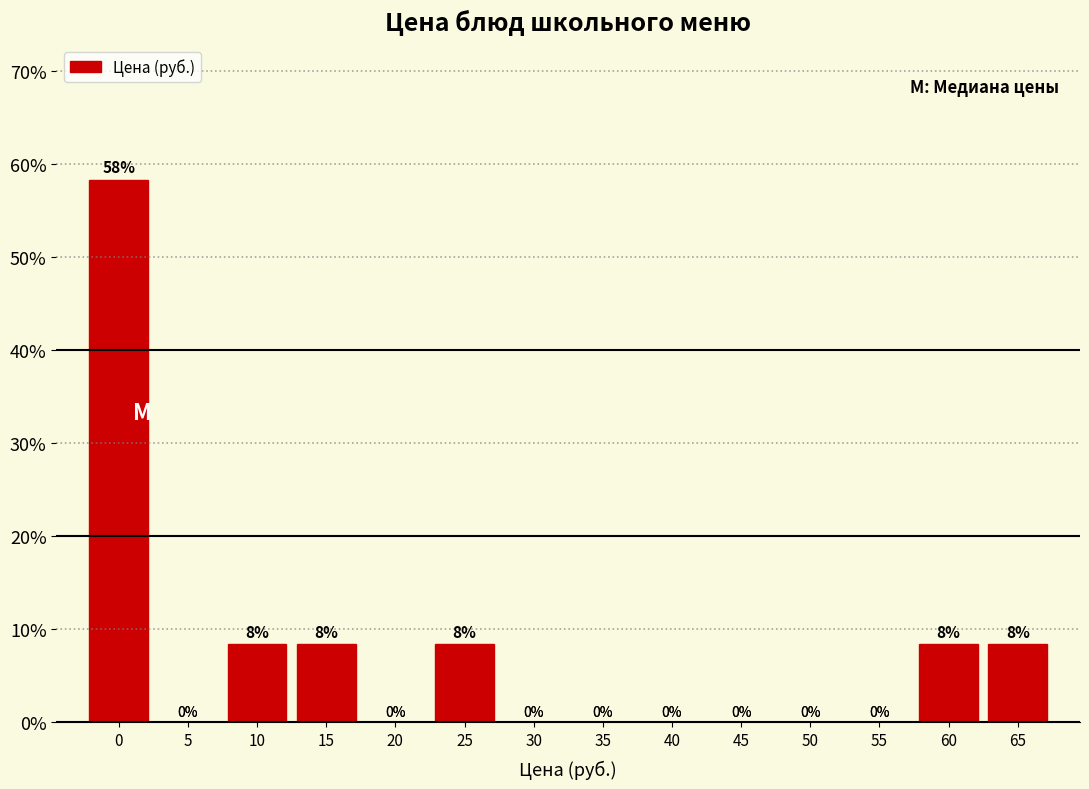

True or false: the data shows 14.8 at 65.

False